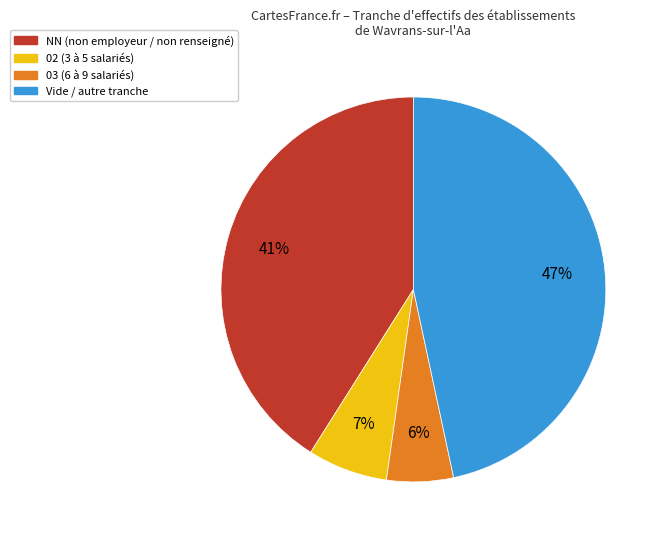

To the nearest percent, what is the average slice percentage?

25%